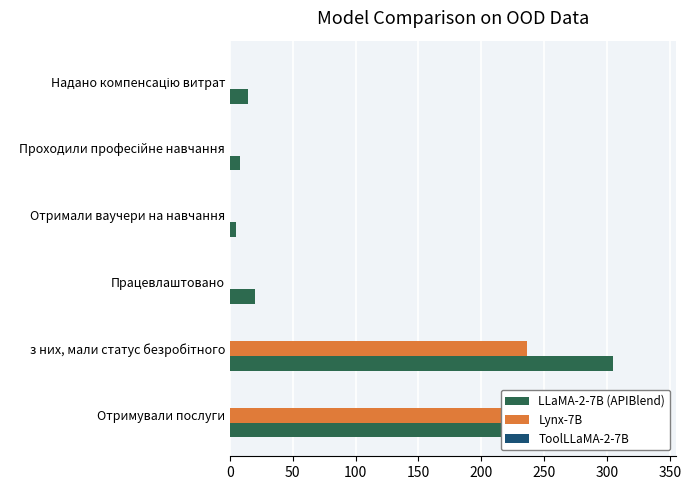

What is the spread (max minus min) of values at 200?

14.0